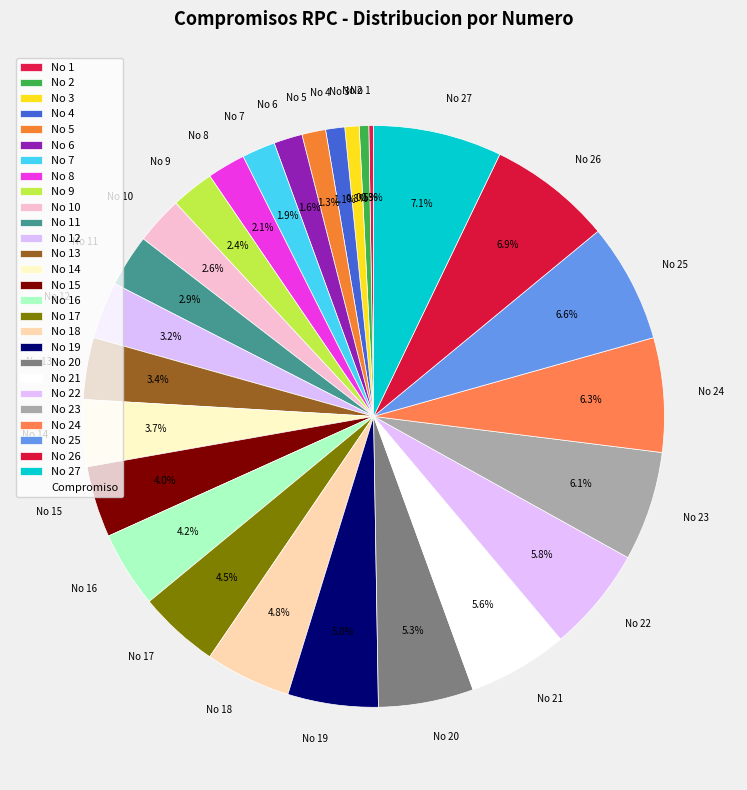

How much of the chart is everything except No 22?

94.2%